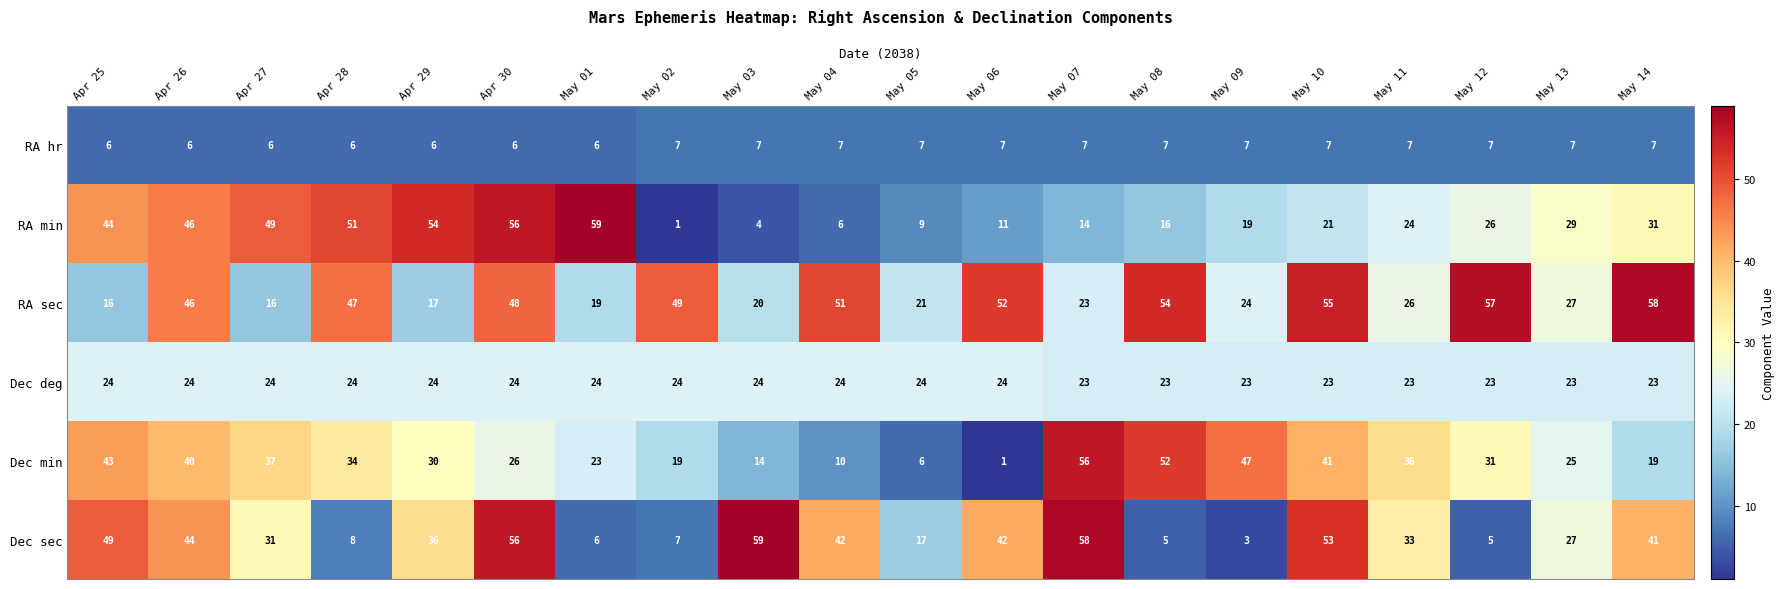

The value of RA sec at Apr 29 is 26. True or false?

False